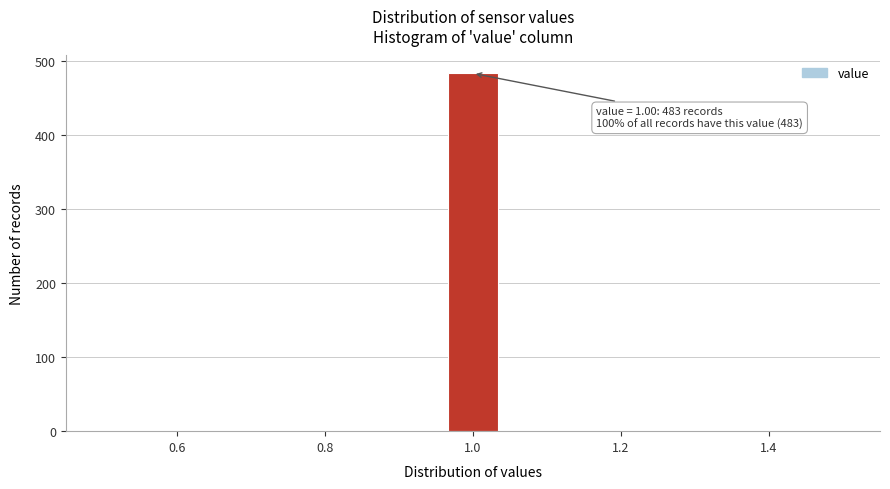

Around what value on the x-axis is the tallest bar? Give the approximate position of its centre, as read against the axis.

1.00